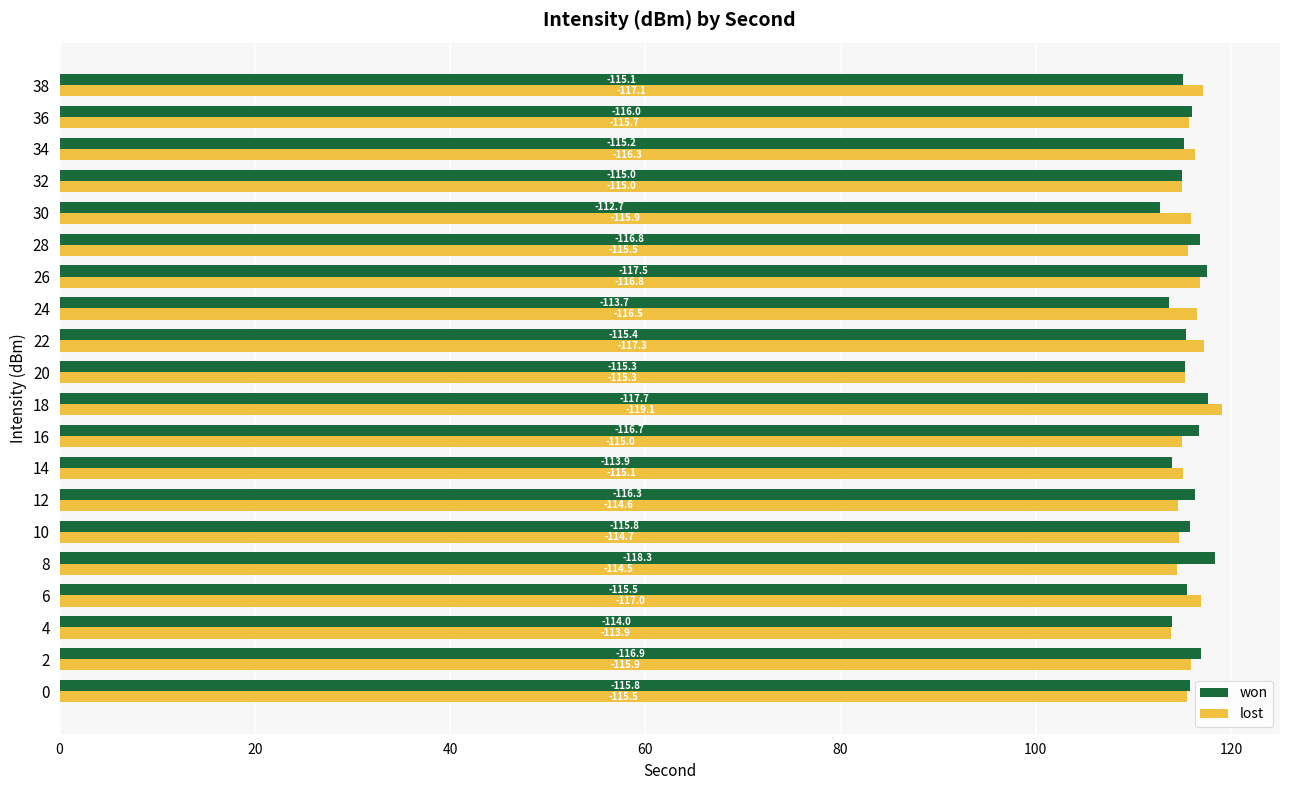

What is the value of the won bar at the 18th from the left?

115.2